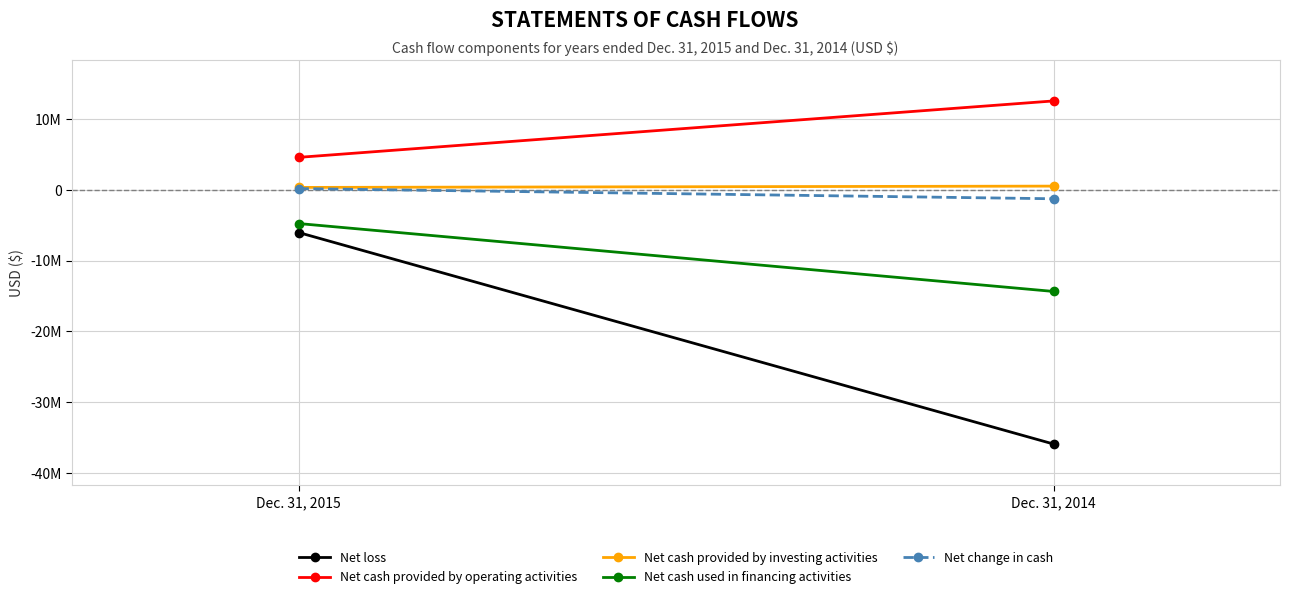

Reading right to left, what are all the values shown in this chart?

Net loss: -35907300	-6023700
Net cash provided by operating activities: 12564600	4592100
Net cash provided by investing activities: 529800	346100
Net cash used in financing activities: -14351400	-4757000
Net change in cash: -1257000	181200